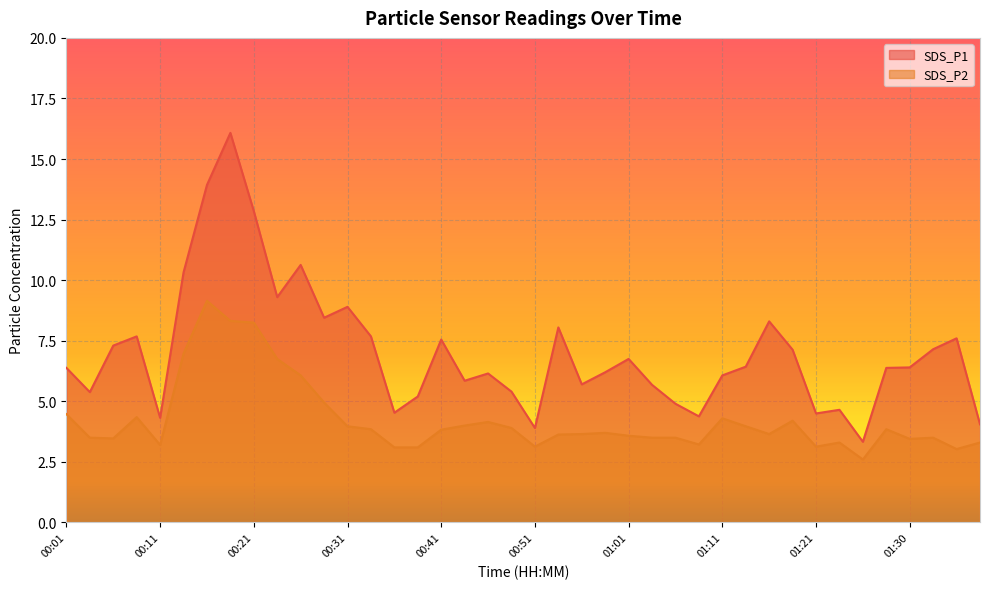

The SDS_P1 series shows 3.3 at 01:25. True or false?

True